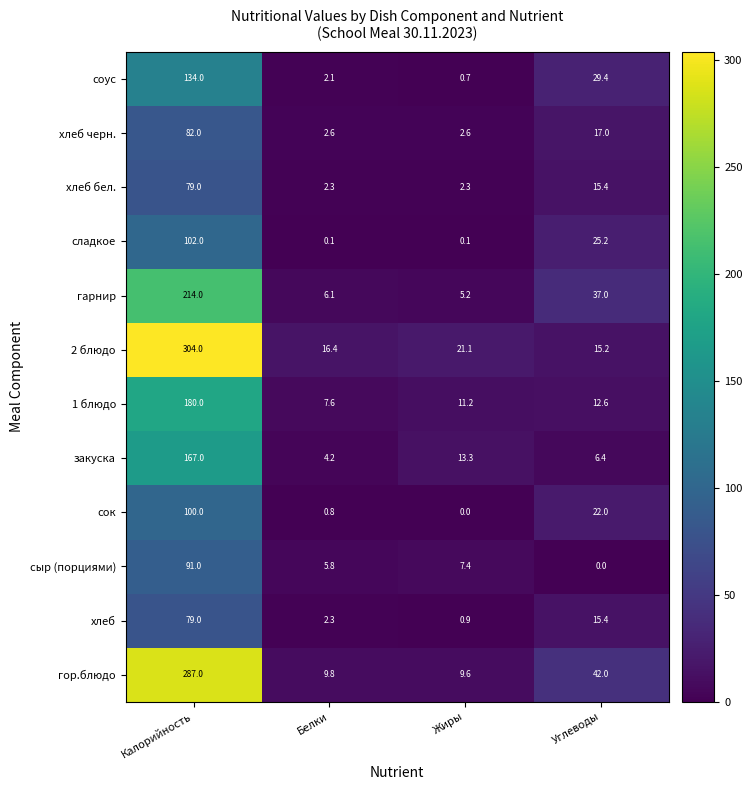

What is the sum of all сок values?

122.8